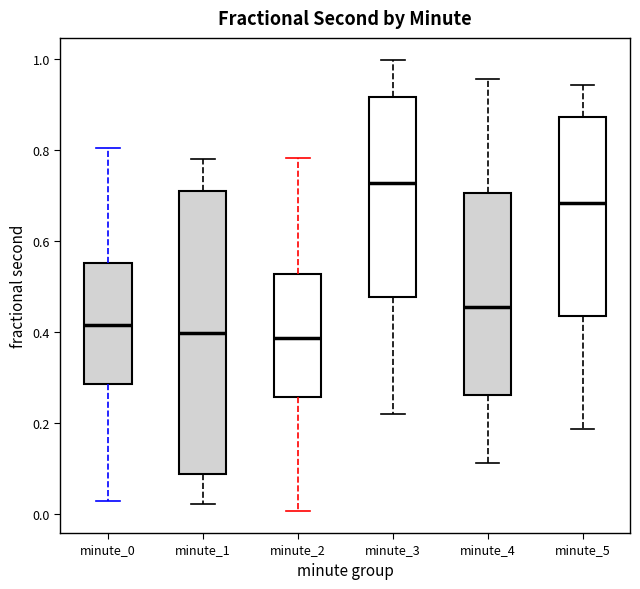

Comparing the boxes themselves (not the whiskers), which one is the tallest?

minute_1